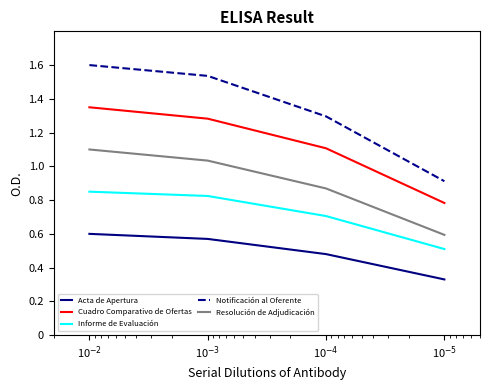

Between 10$^{-5}$ and 10$^{-2}$, which is larger?

10$^{-2}$